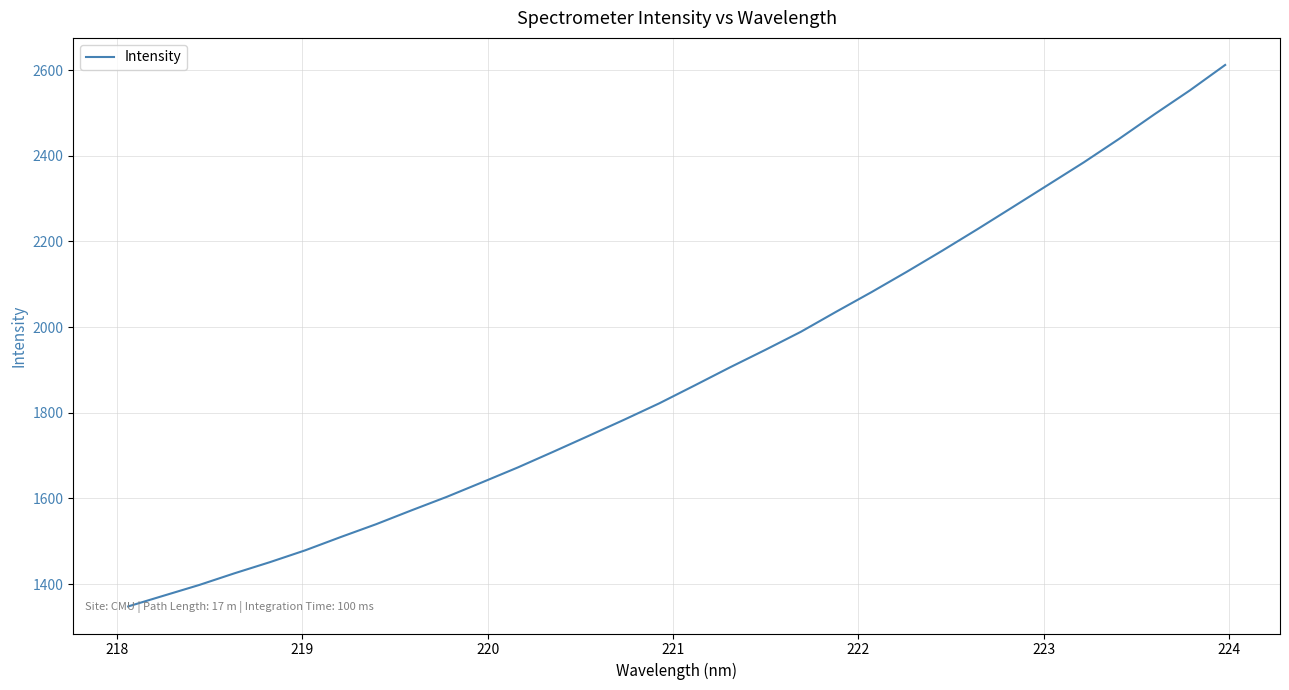

What is the smallest value displayed?

1347.7